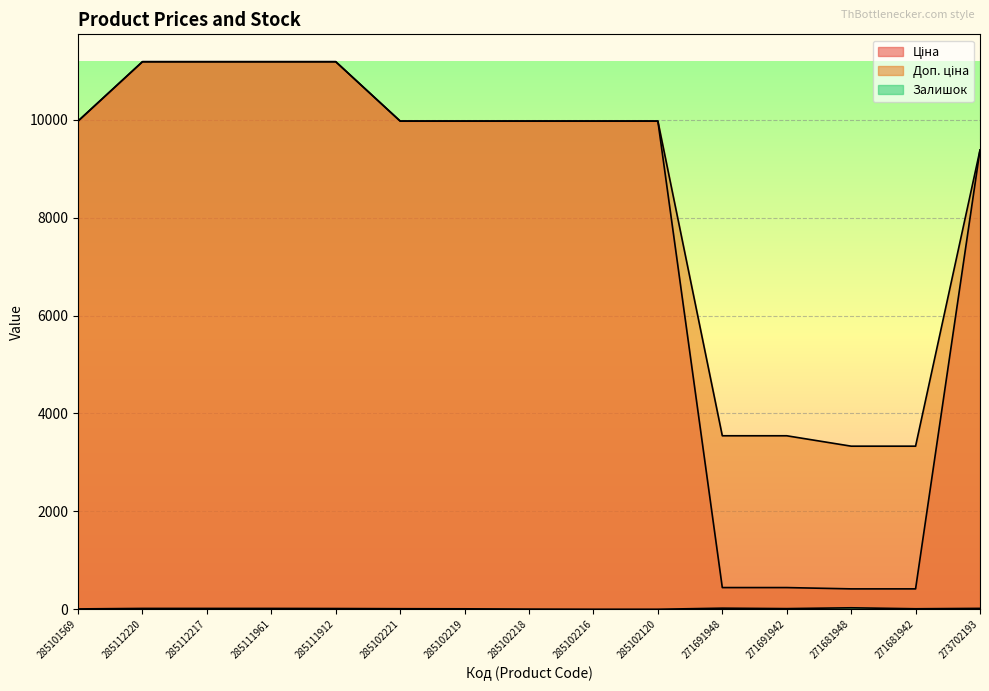

Which category has the highest value across all series?

285112220